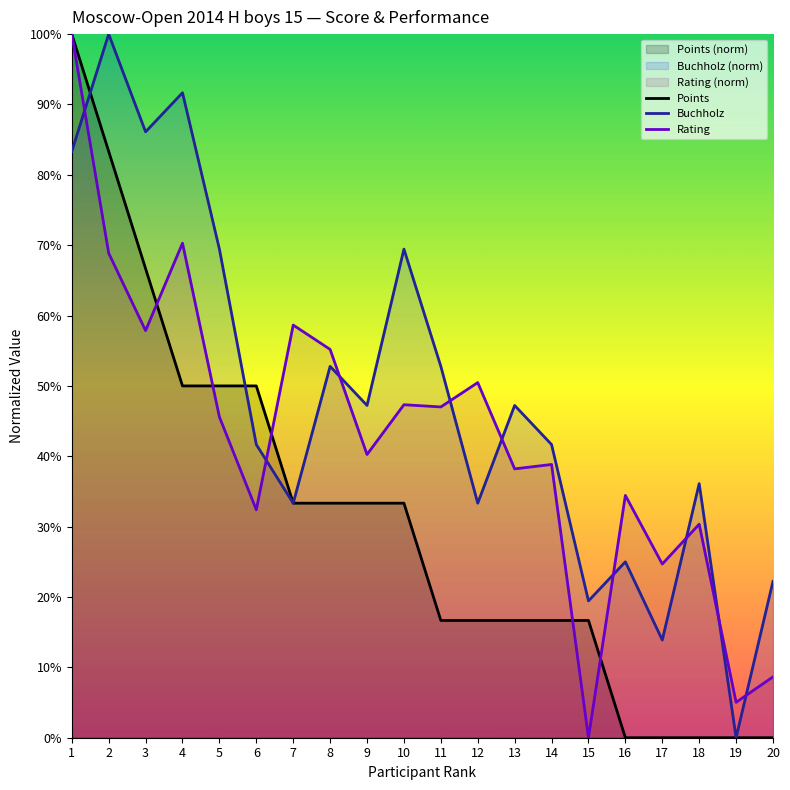

At which label is Rating closest to 50?

12